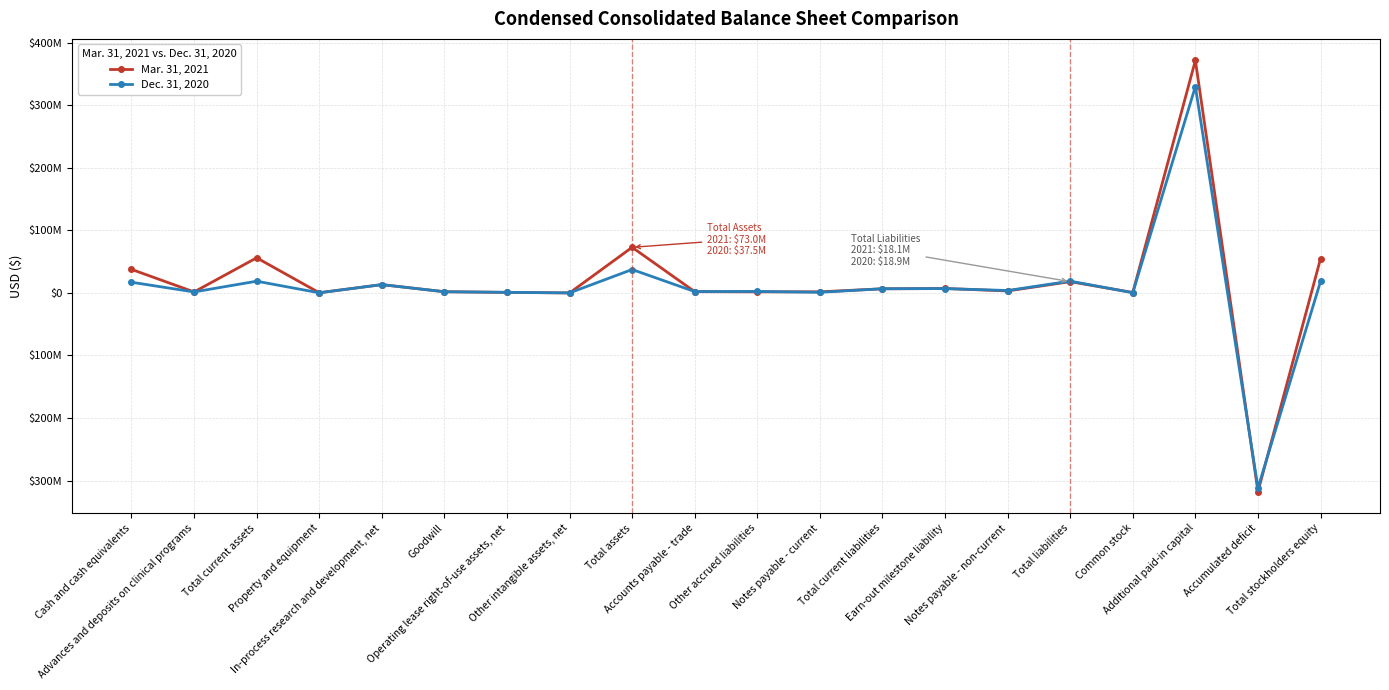

What is the label of the 13th point from the left?

Total current liabilities